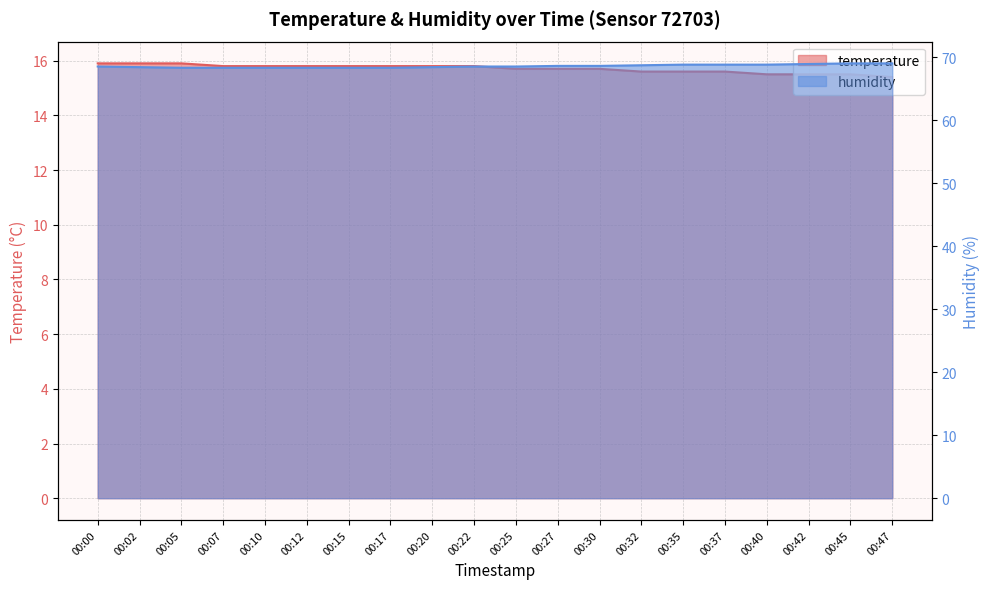

What is the average value of the humidity series?

68.6